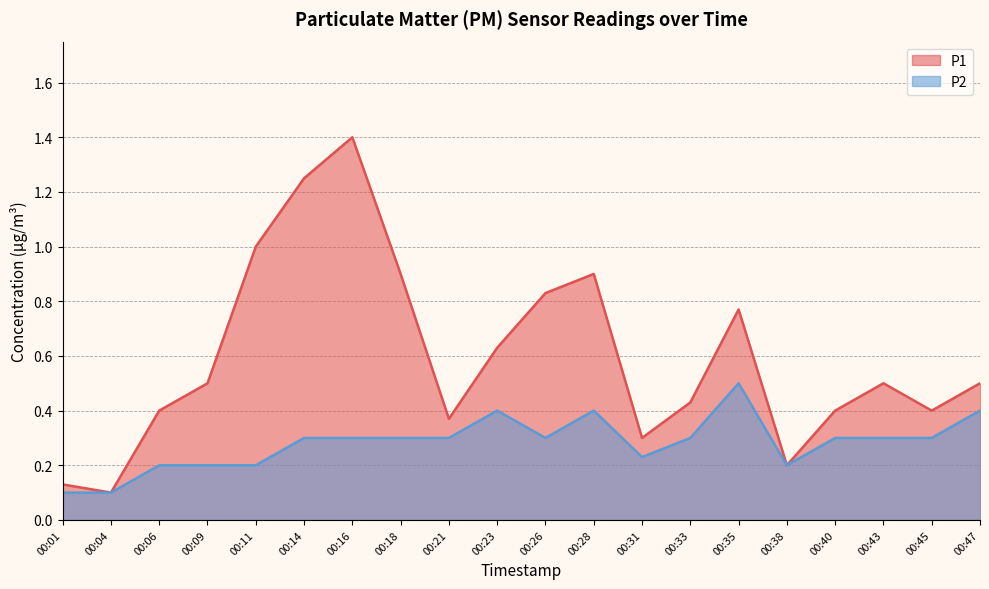

True or false: P1 and P2 cross at least once.

False